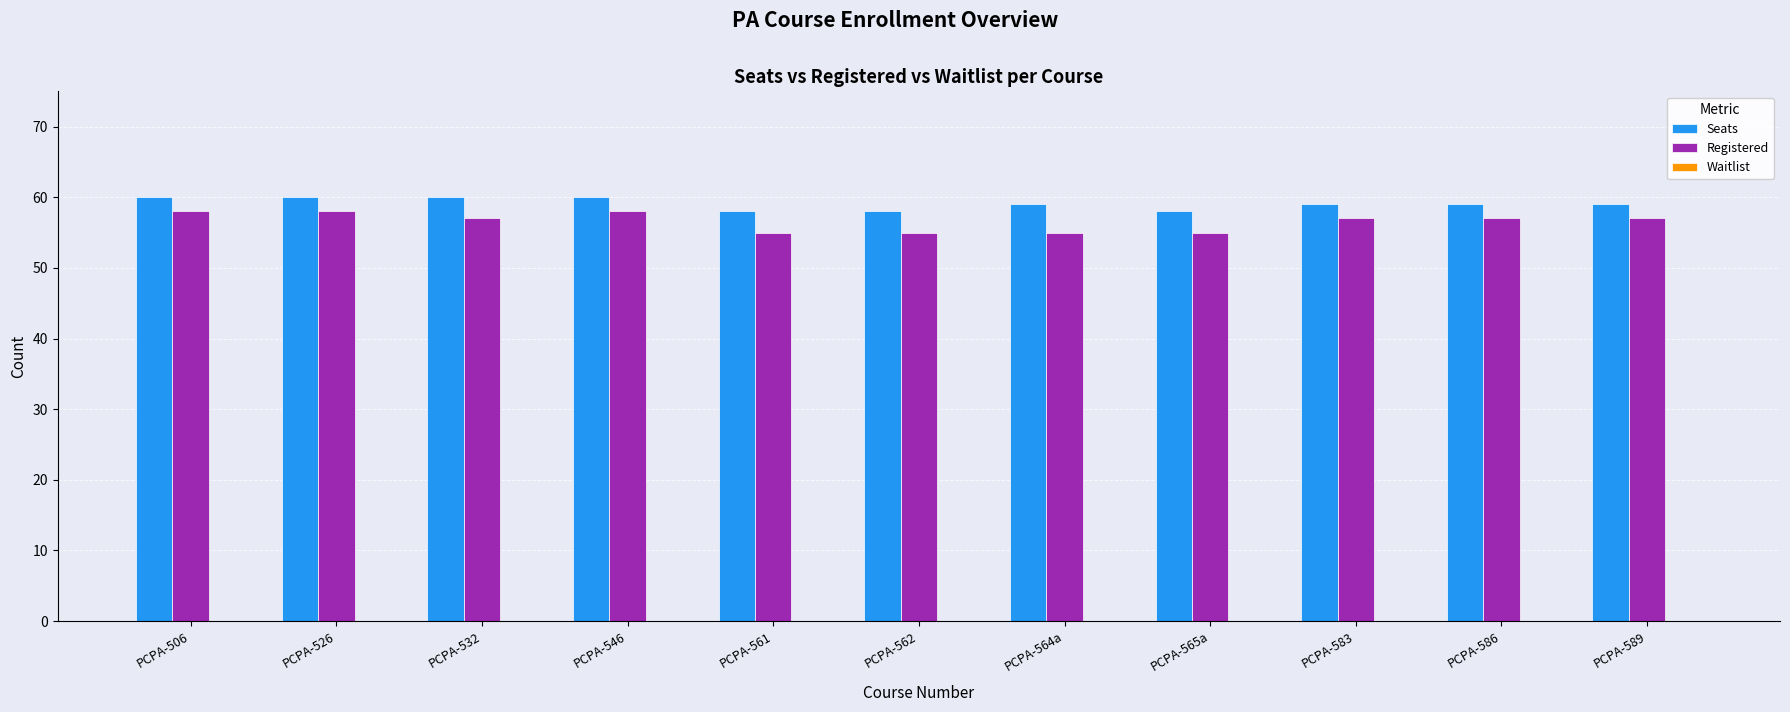

List the series in order of their peak value, lowest first.

Registered, Seats